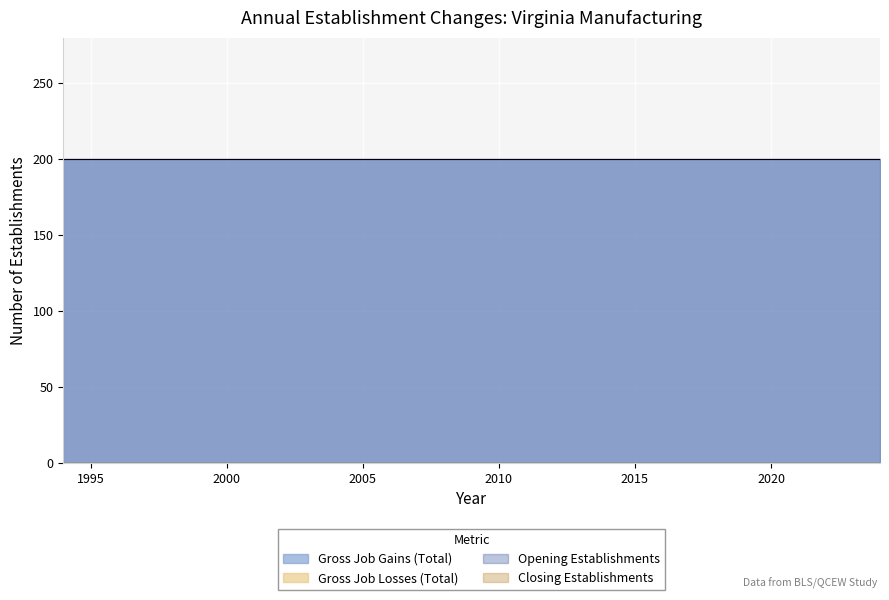

What is the total value across all series at 2014?

400